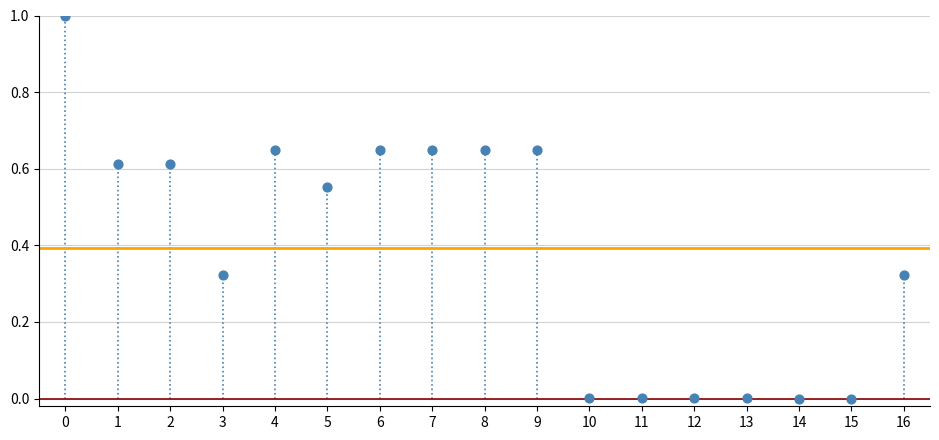

What is the range of Y values (max minus min)?

1.0